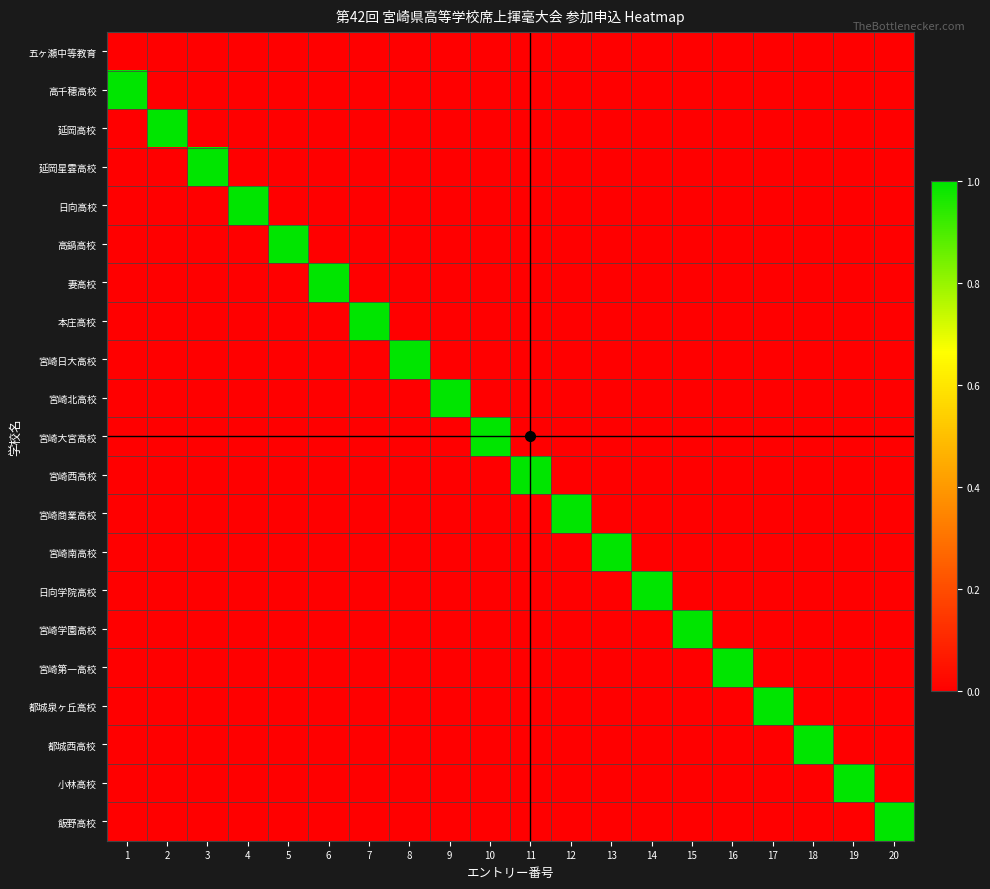

Count the number of data series in this chart.

21